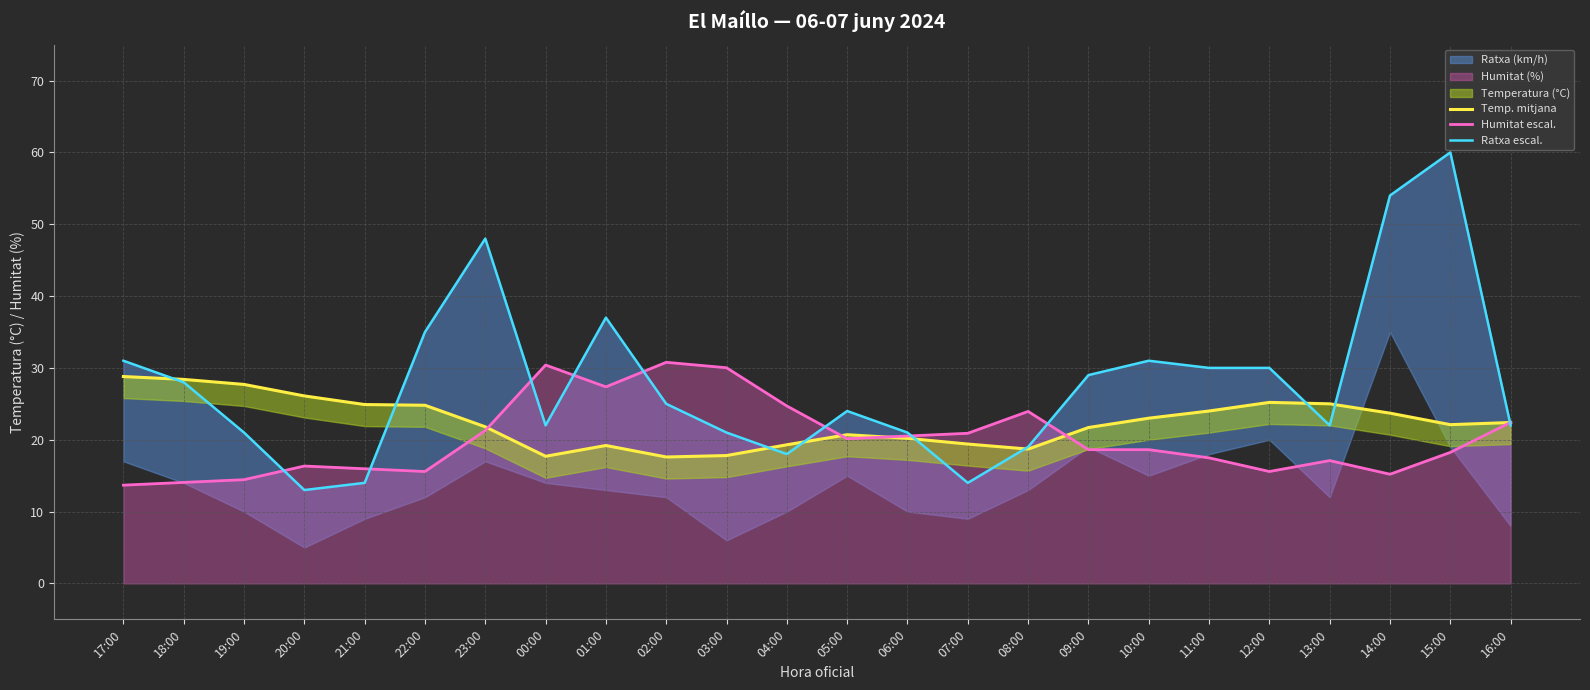

What is the sum of all Temp. mitjana values?

540.2